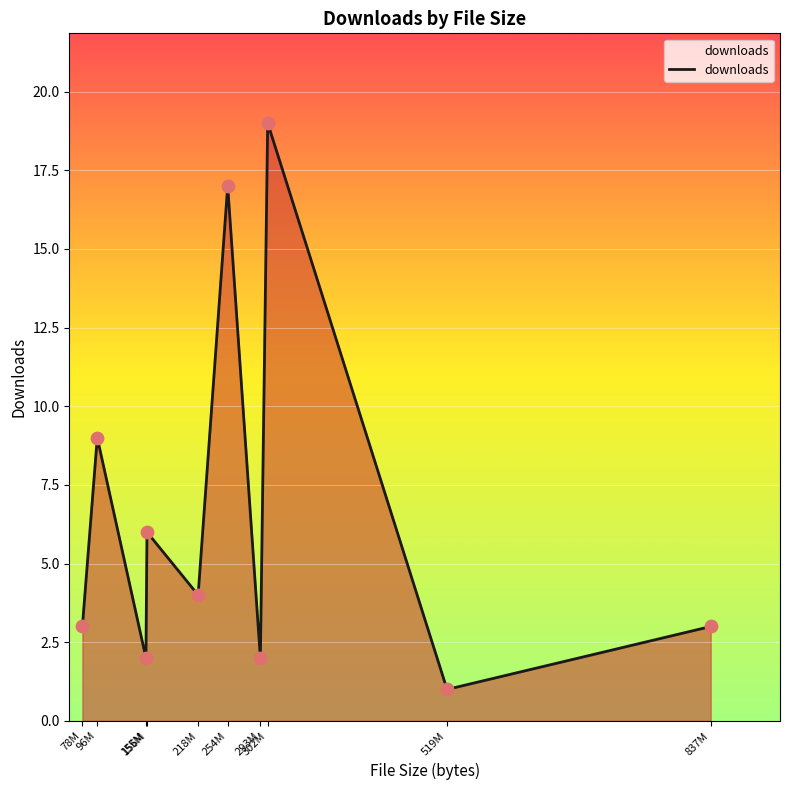

What is the change in value from 78M to 254M?

+14